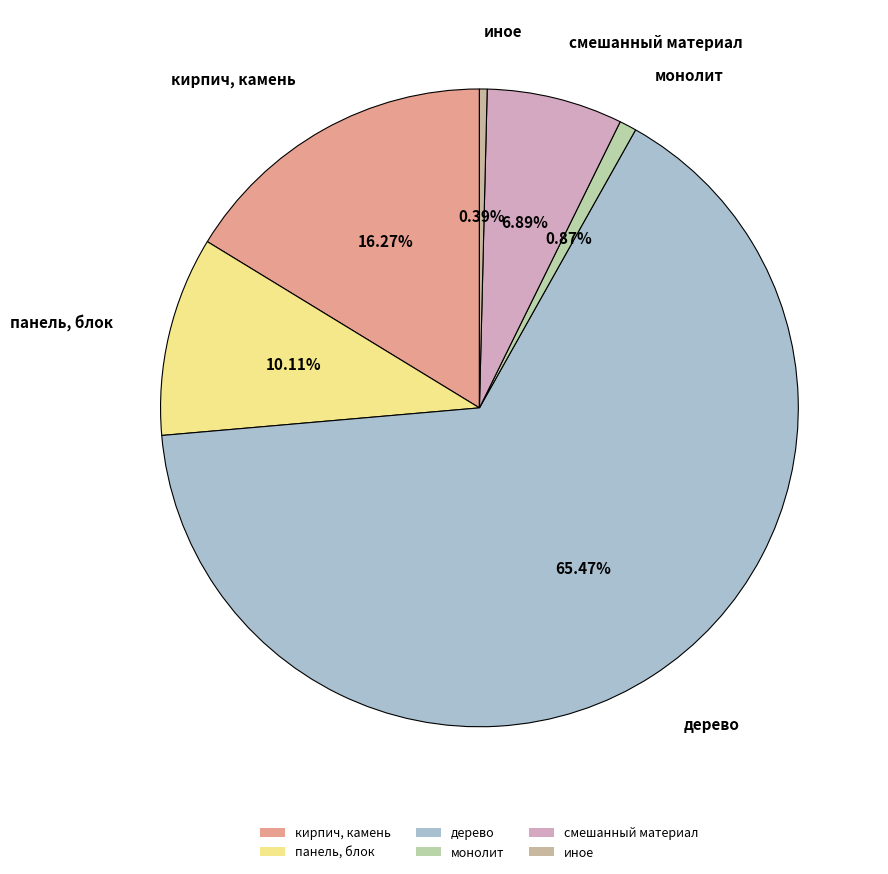

True or false: монолит accounts for 1% of the total.

True